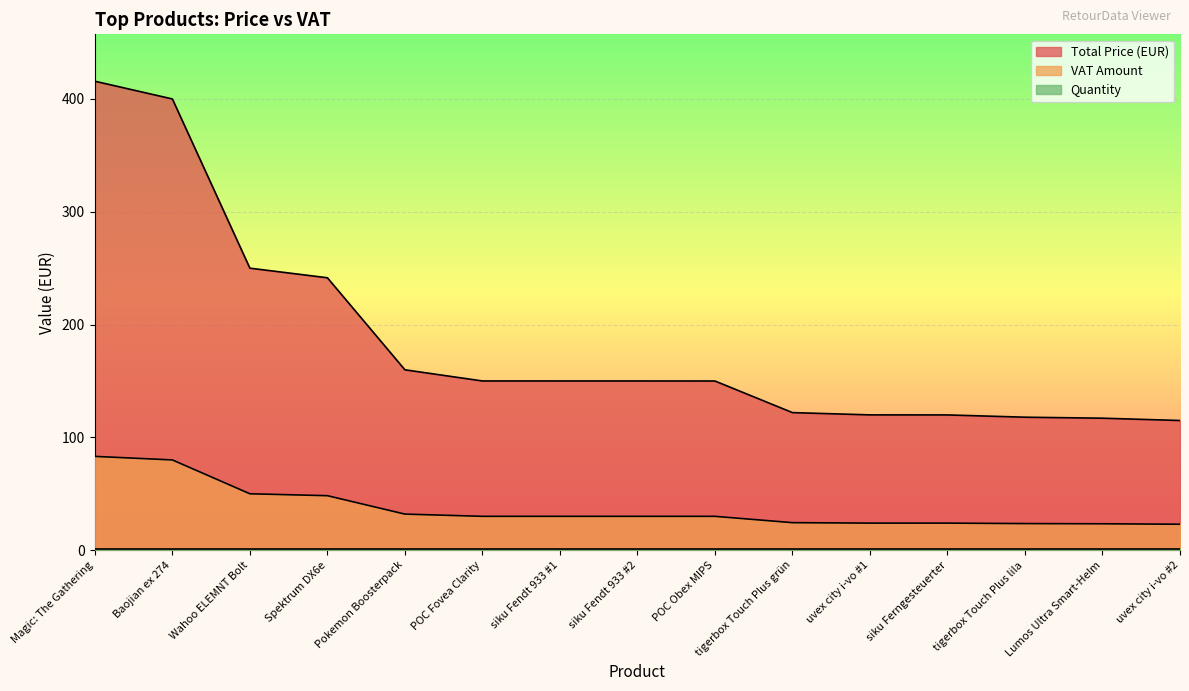

At which label does VAT Amount reach its peak?

Magic: The Gathering